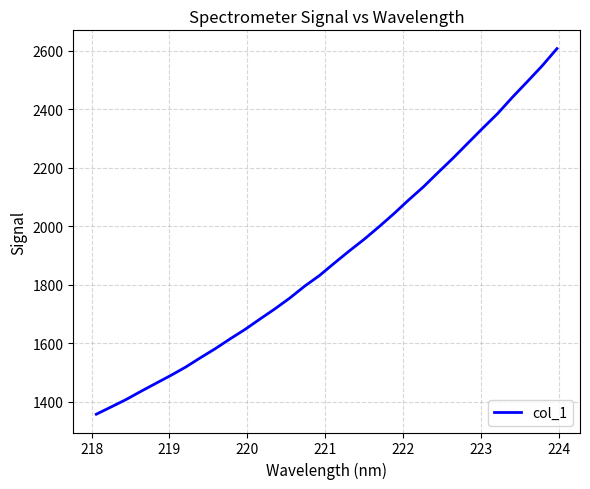

Does the chart display data point markers on the line(s)?

No